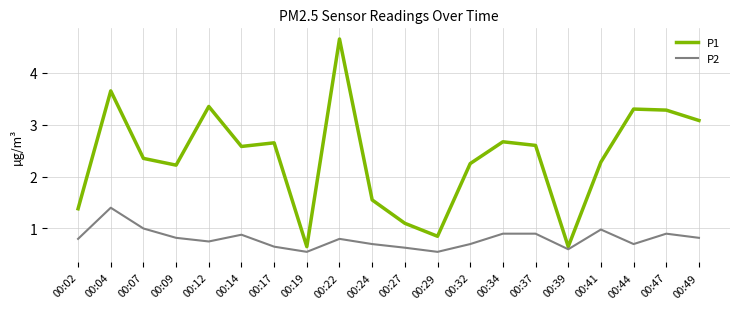

In P1, how many points are lower than both neighbors (excluding endpoints)?

5